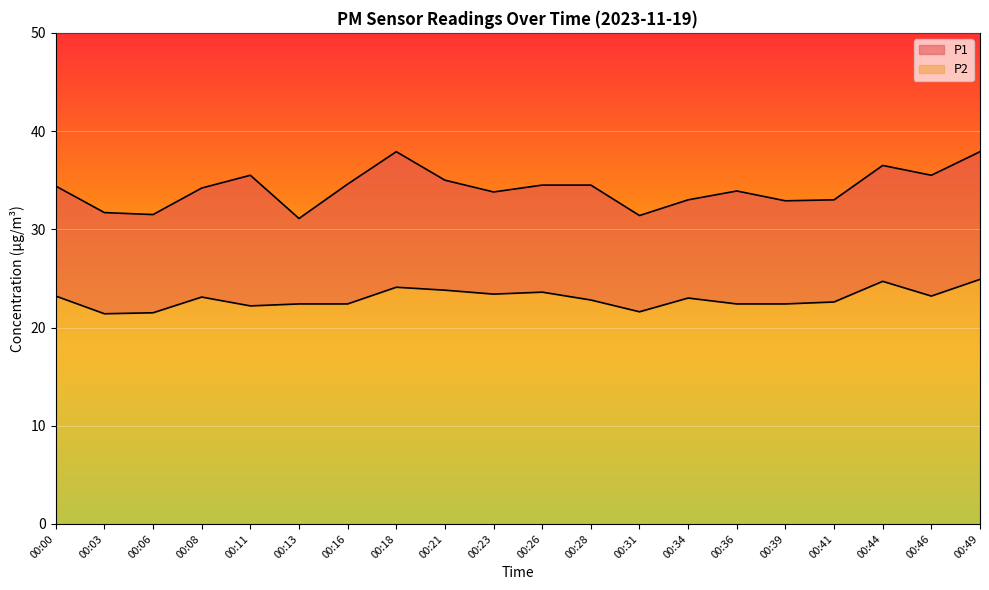

What is the difference between the highest and lowest values at 00:03?

10.3